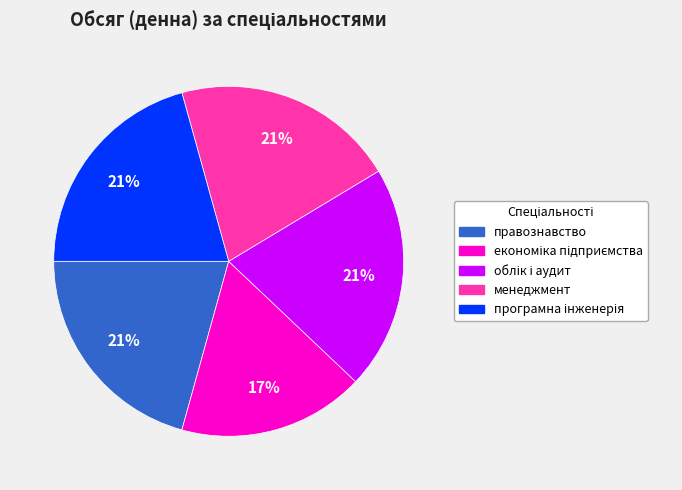

Is it true that правознавство is 21% of the pie?

True